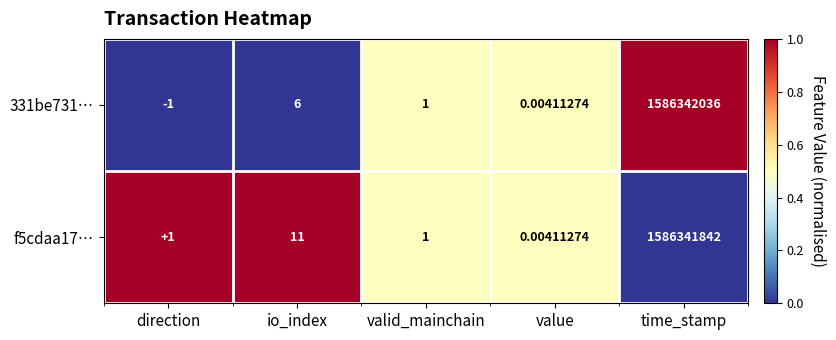

How many values in 331be731… are below zero?

1